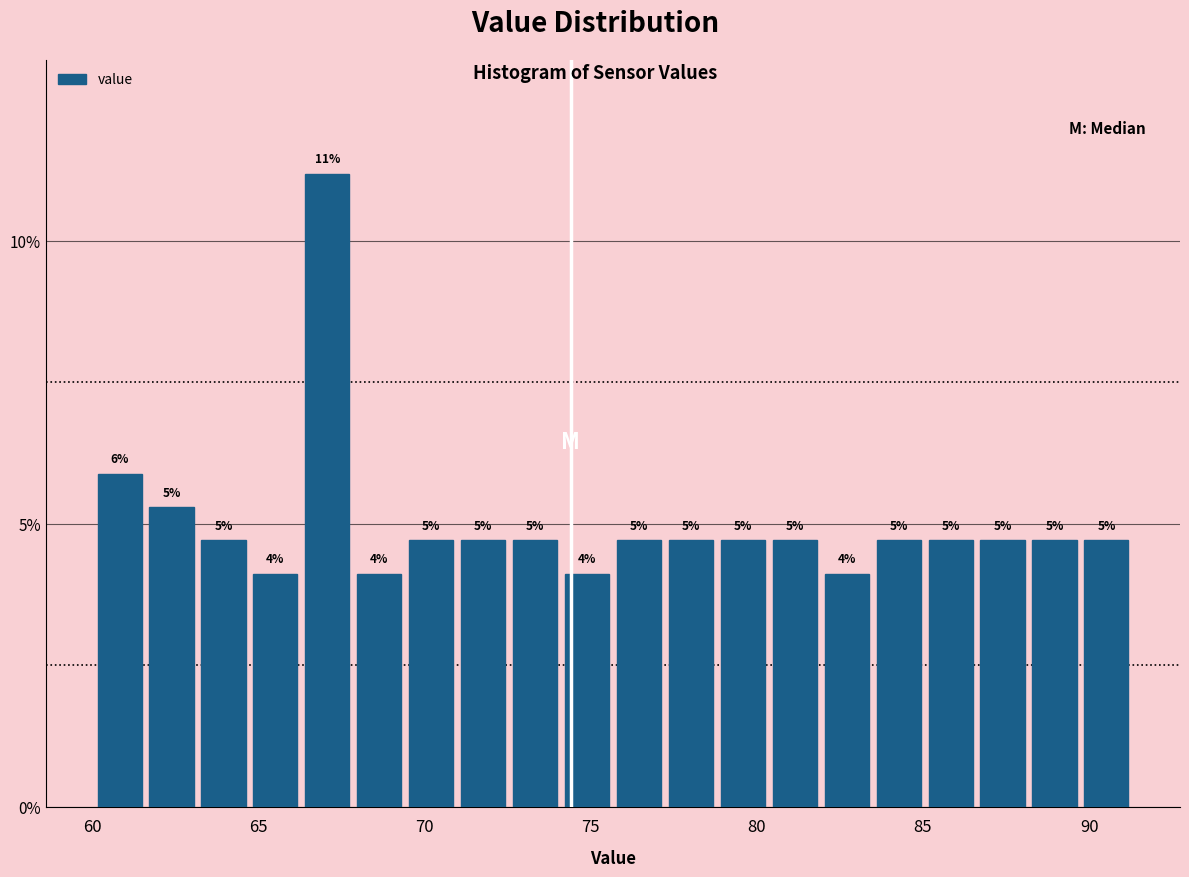

Around what value on the x-axis is the tallest bar? Give the approximate position of its centre, as read against the axis.

67.0